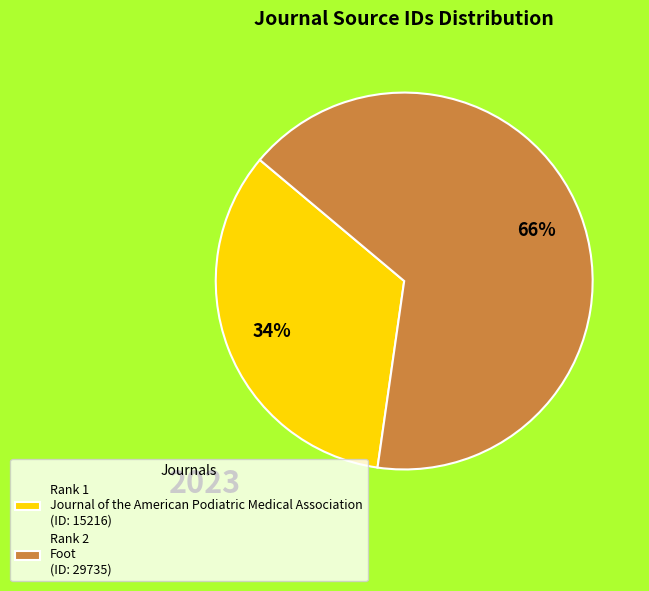

To the nearest percent, what is the difference between the largest and smallest slice percentages?

32%